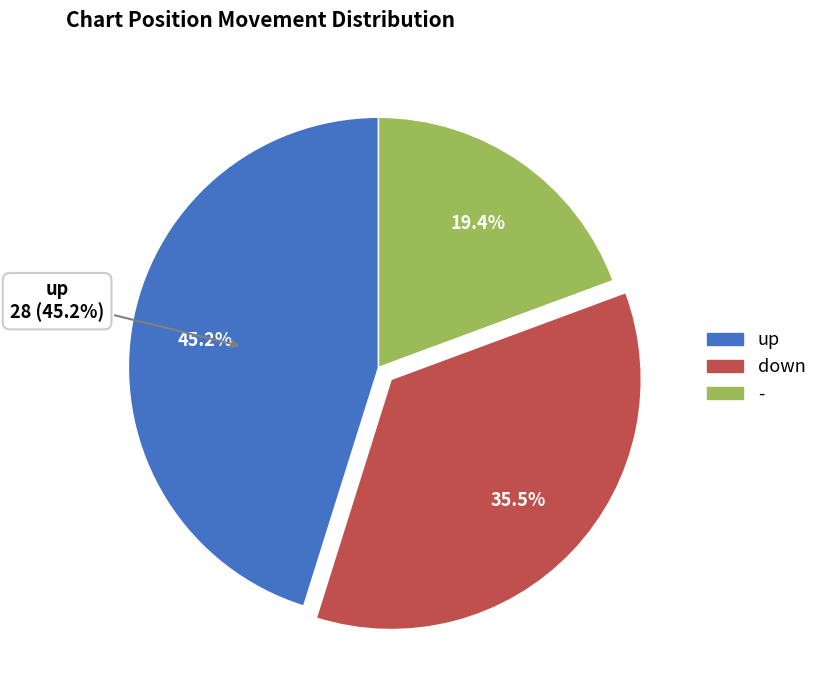

To the nearest percent, what portion does up represent?

45%